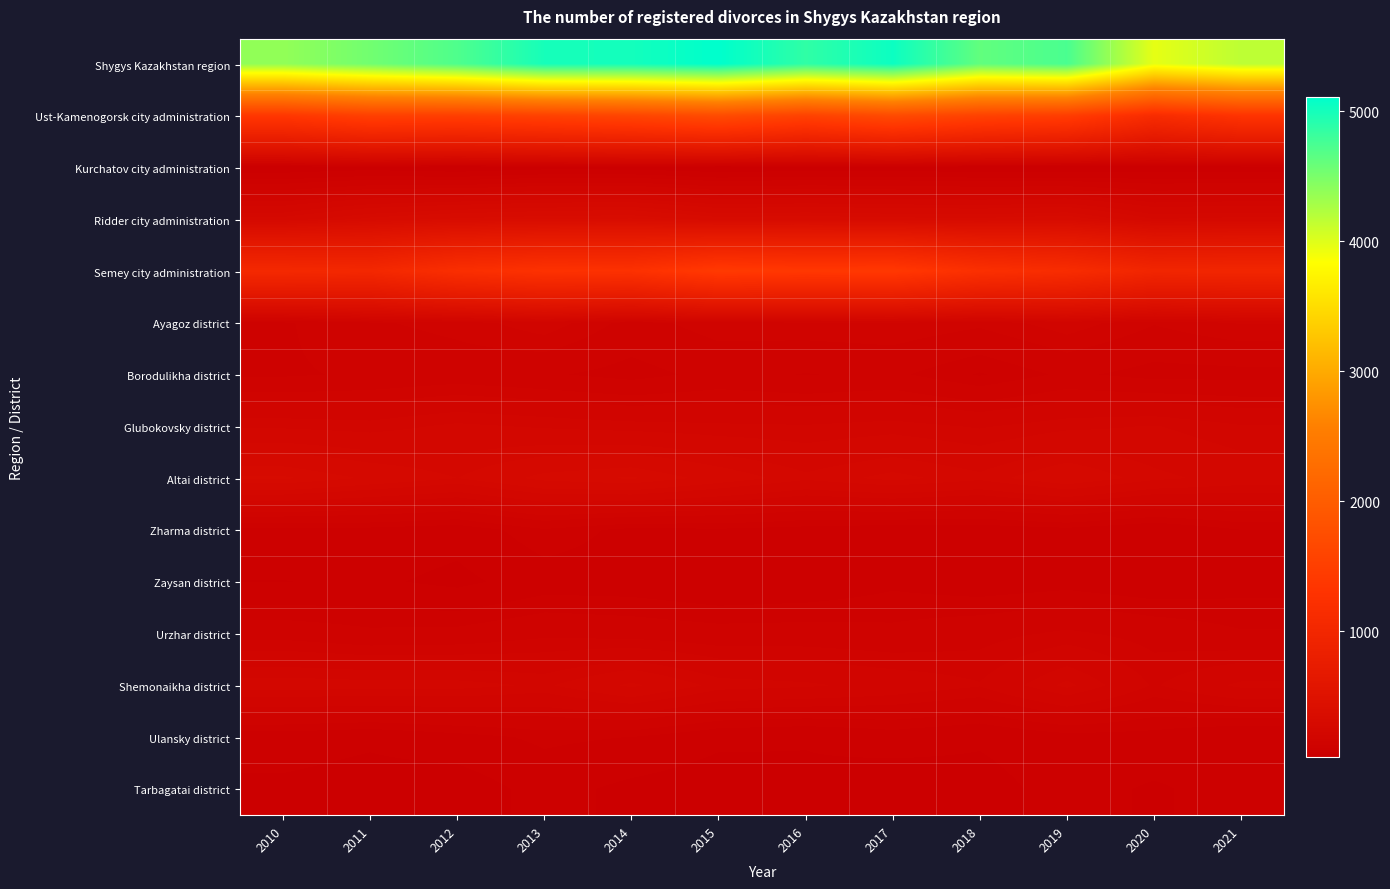

Which has a higher value, 2017 or 2019?

2017